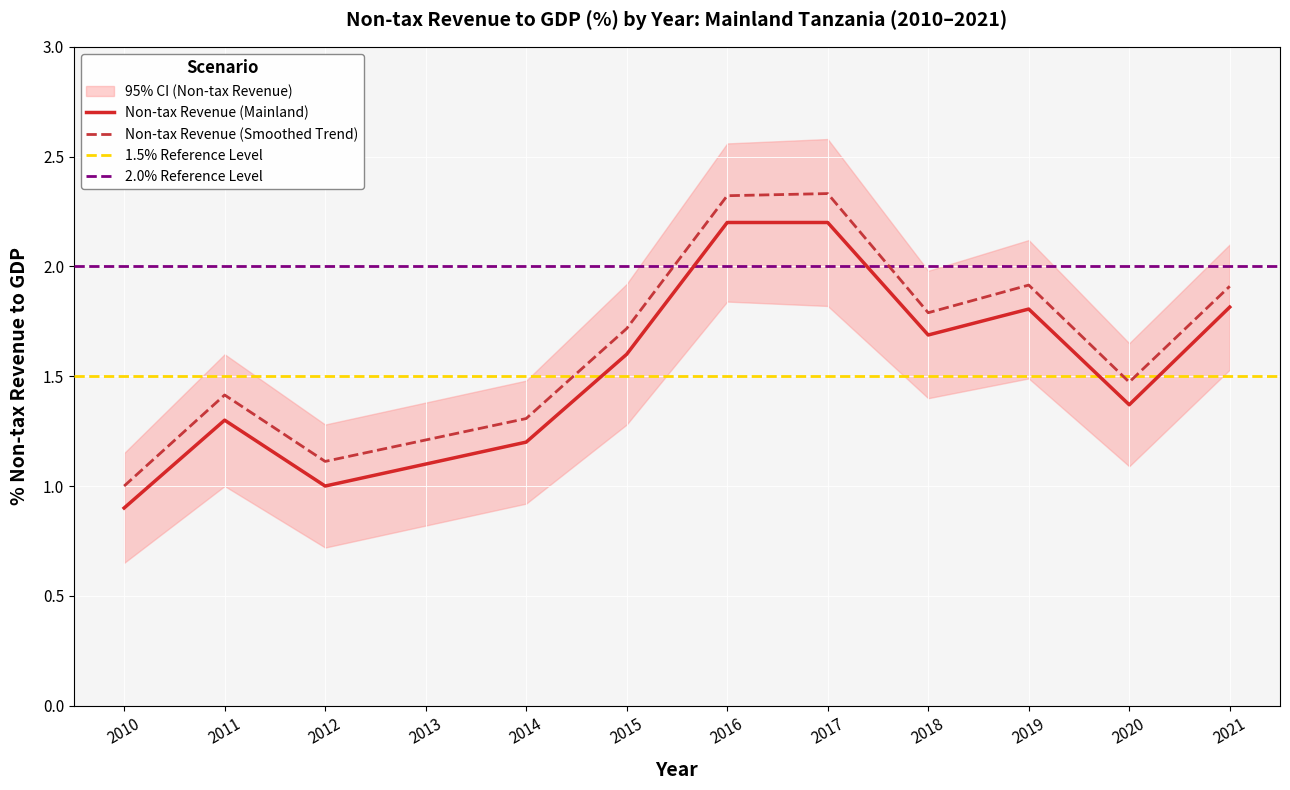

Which has a higher value, 2016 or 2011?

2016